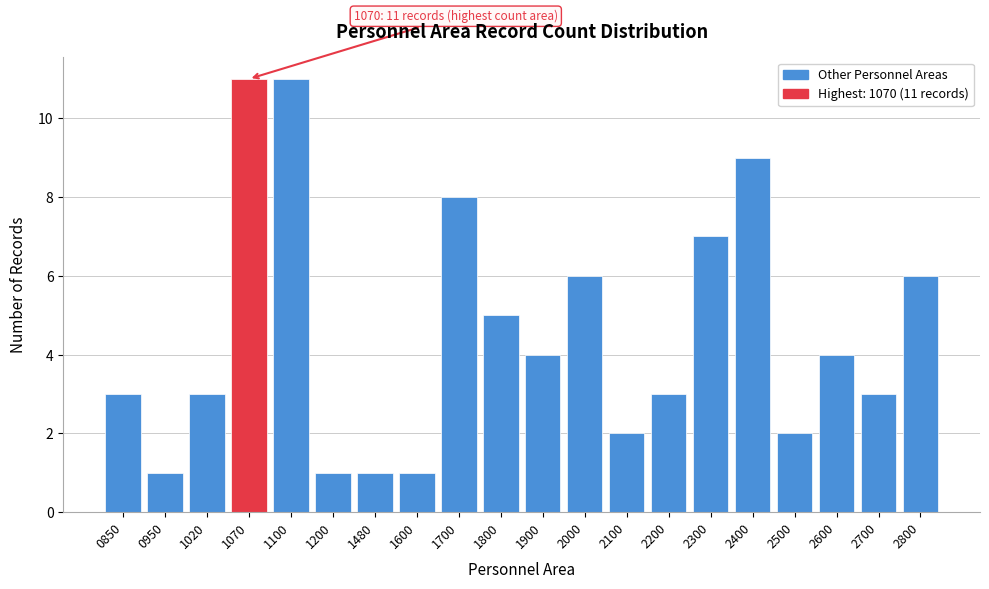

Reading left to right, transcribe all the data shown in this chart.

0850=3	0950=1	1020=3	1070=11	1100=11	1200=1	1480=1	1600=1	1700=8	1800=5	1900=4	2000=6	2100=2	2200=3	2300=7	2400=9	2500=2	2600=4	2700=3	2800=6